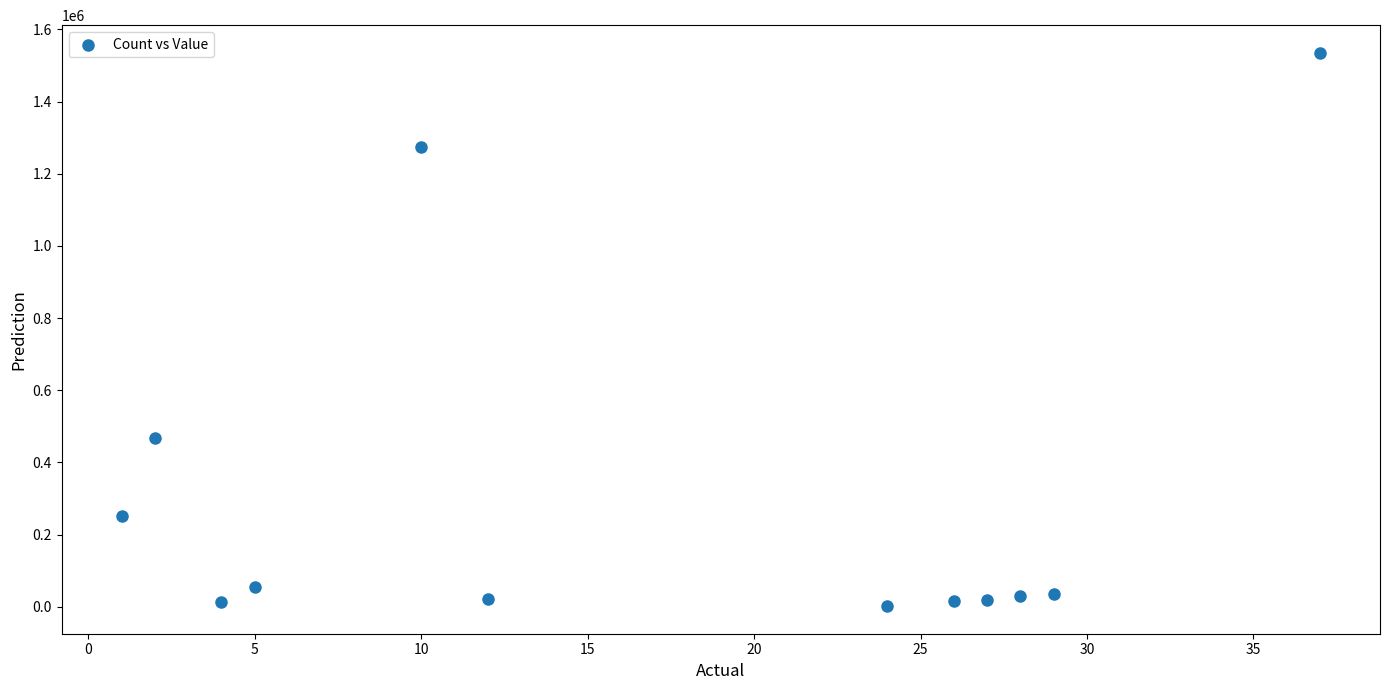

What Y value in the scatter plot is closest to 768493?

466983